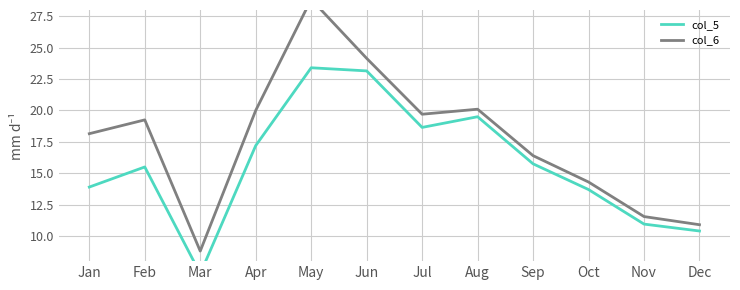

Is the value of col_6 at Dec greater than the value of col_5 at Dec?

Yes